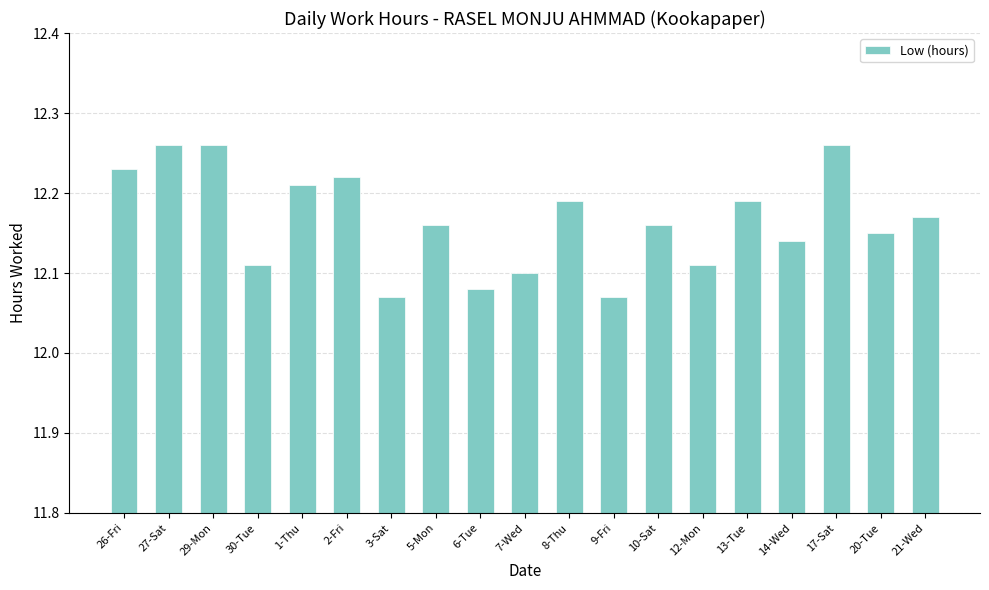

What is the label of the 4th bar from the right?

14-Wed